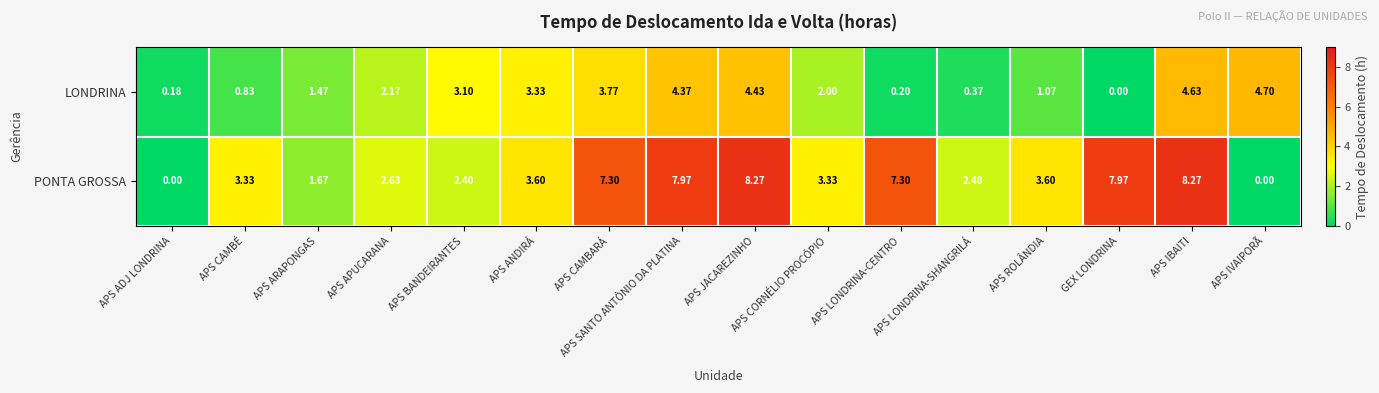

List the series in order of their overall mean, lowest first.

LONDRINA, PONTA GROSSA